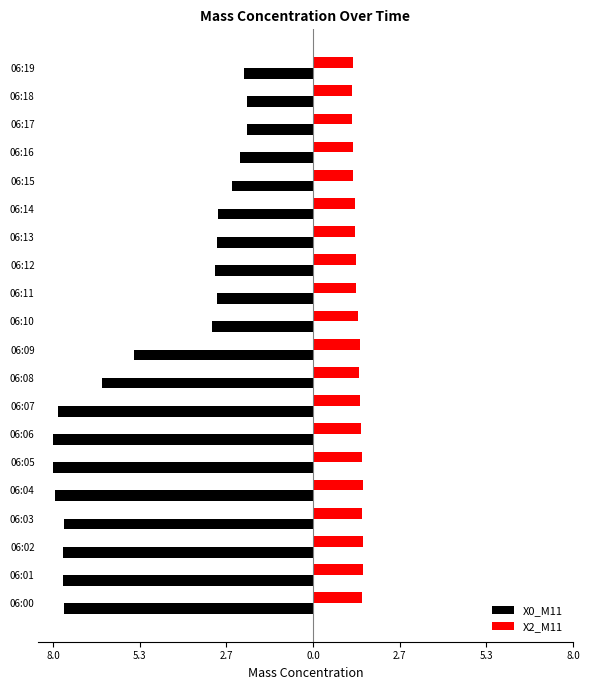

List the series in order of their overall mean, highest first.

X2_M11, X0_M11